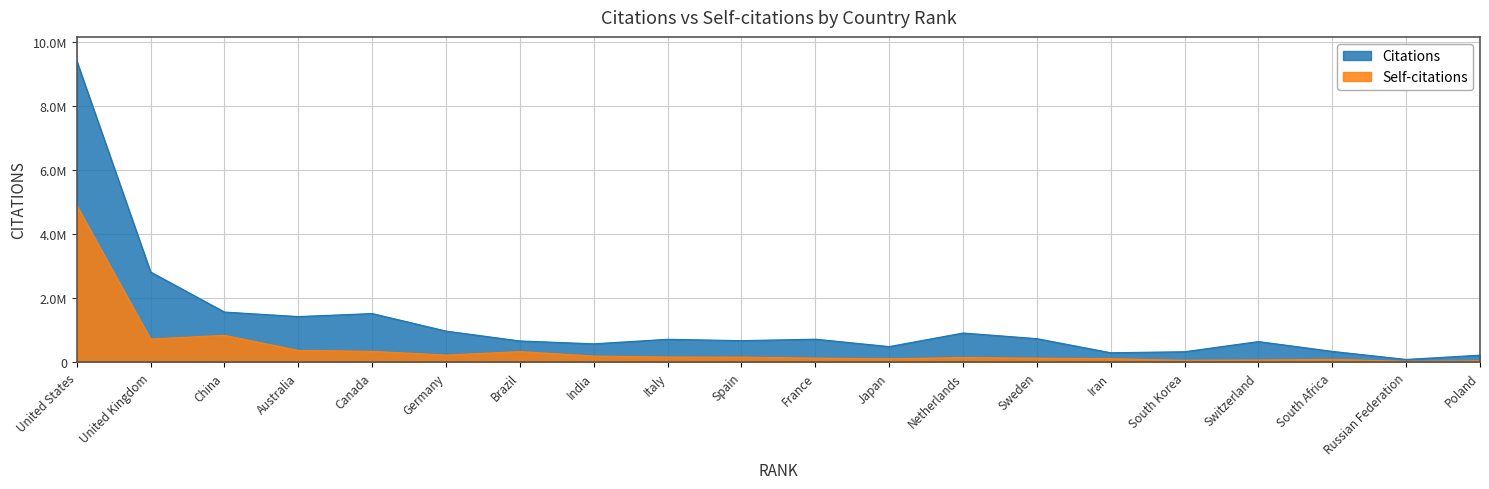

Reading right to left, transcribe all the data shown in this chart.

Citations: 219996	86749	339044	645032	327670	295975	736302	912340	488398	719972	673544	716208	574703	664413	972274	1519611	1425243	1566491	2816730	9404713
Self-citations: 42905	29528	89837	69760	60814	110581	126685	145597	107424	128187	161088	162272	191646	331650	223019	339916	367688	839535	724211	4891456